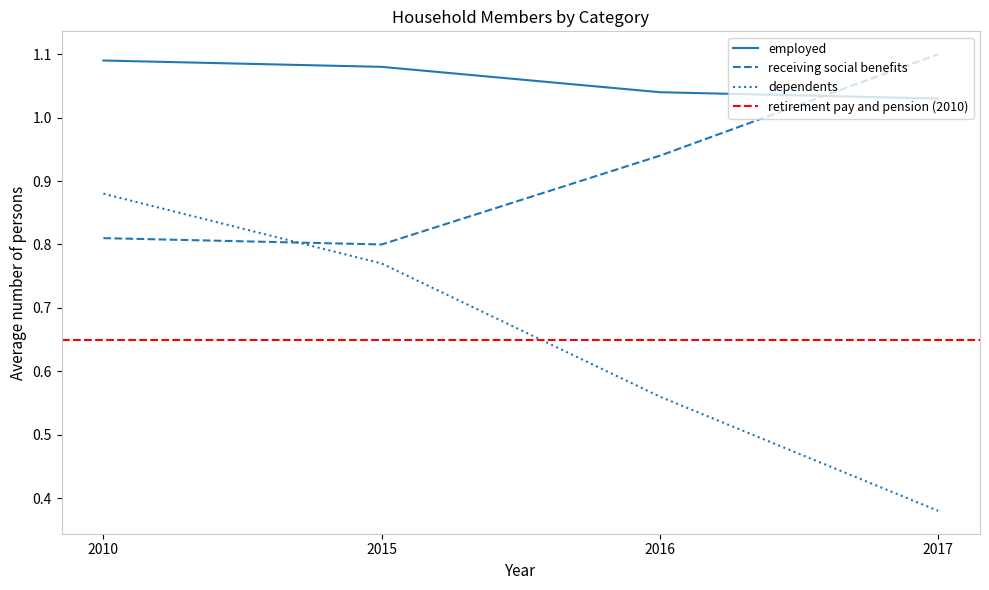

Which series has the widest spread of values?

dependents